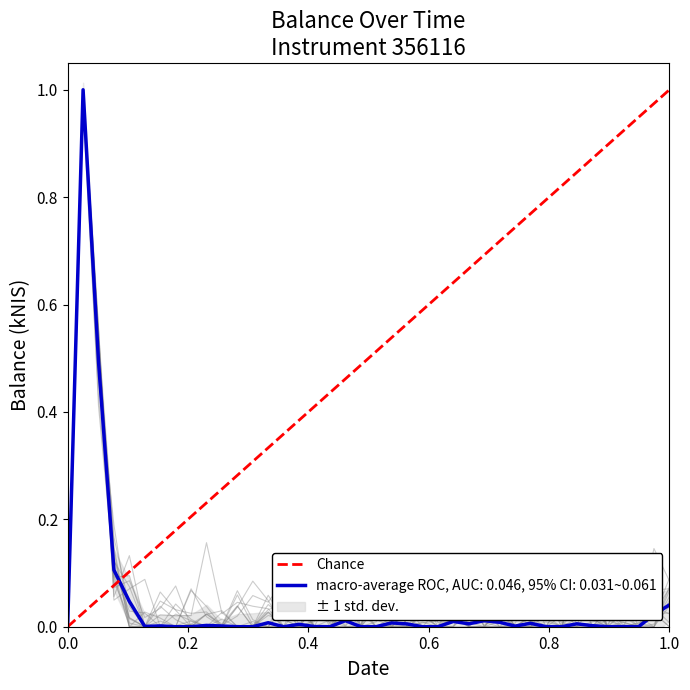

How many points are lower than both their immediate neighbors (excluding endpoints)?

11